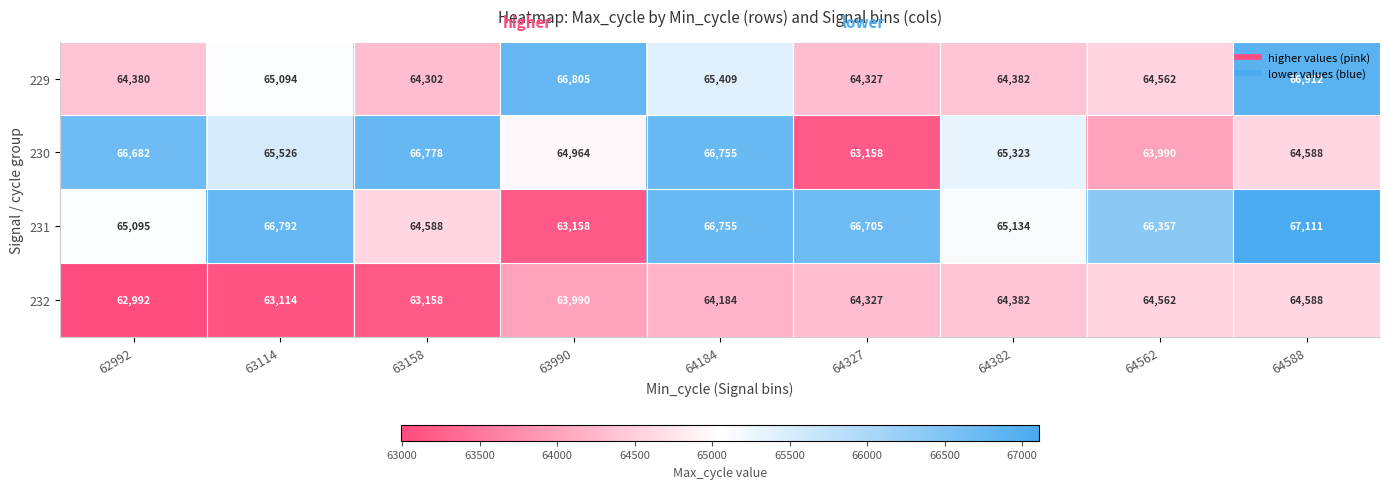

At how many categories does at least one series exceed 63949?

9